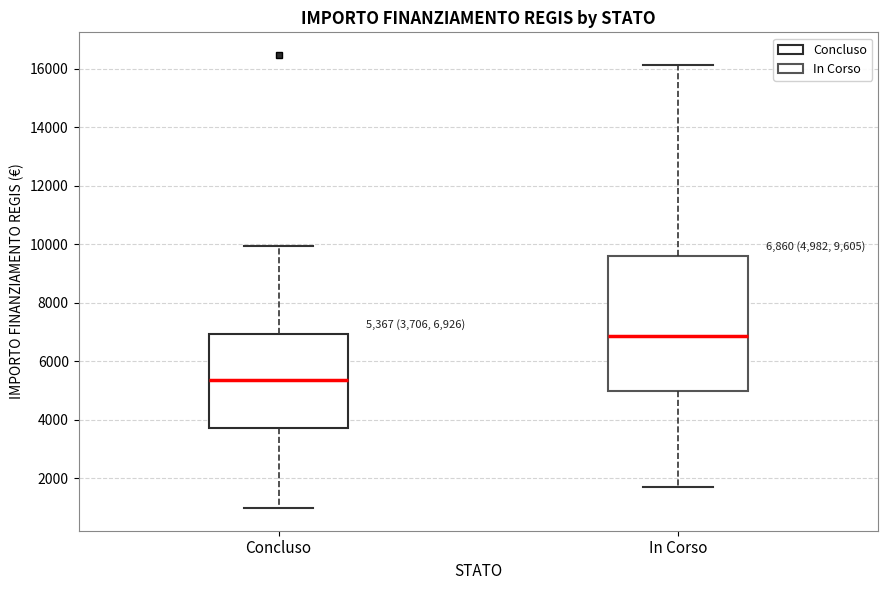

Which box has the lowest median line?

Concluso